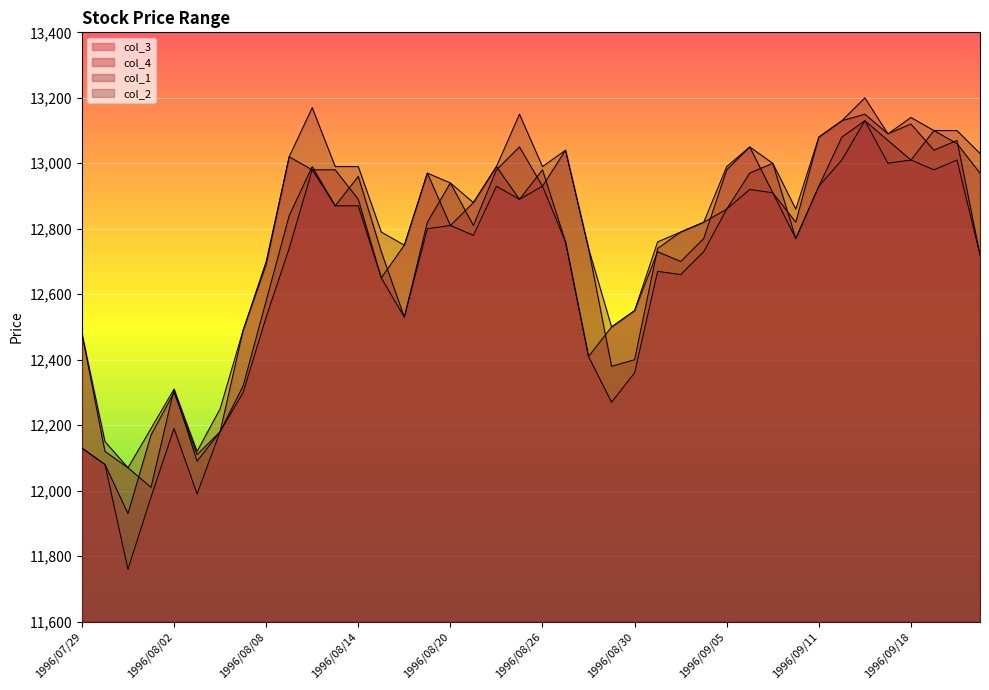

Rank the series by their maximum value, from highest to lowest.

col_2, col_4, col_3, col_1